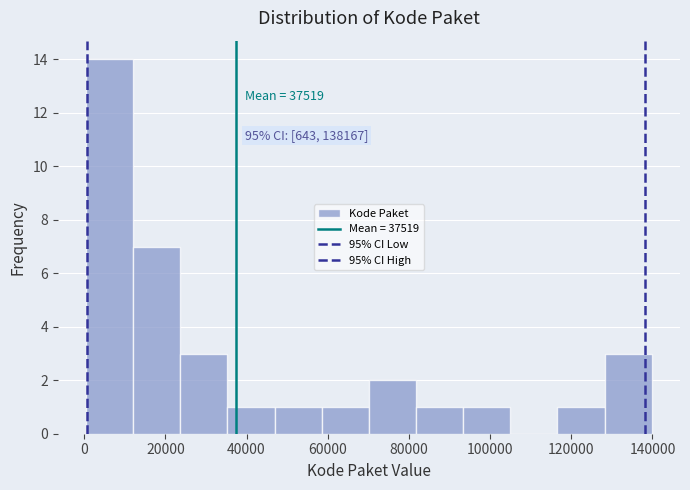

Over which range of the x-axis is the bar tallest?

0 to 12000